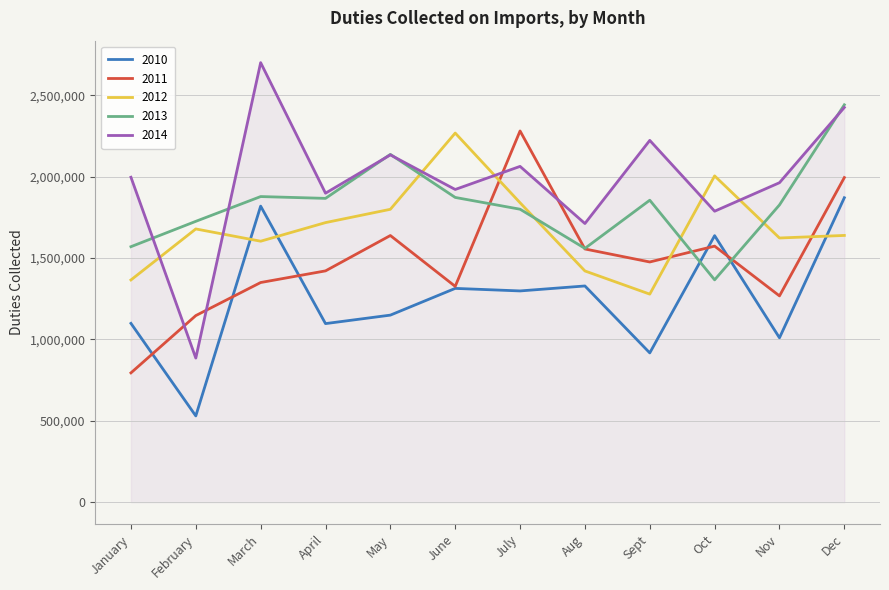

Which series has the widest spread of values?

2014